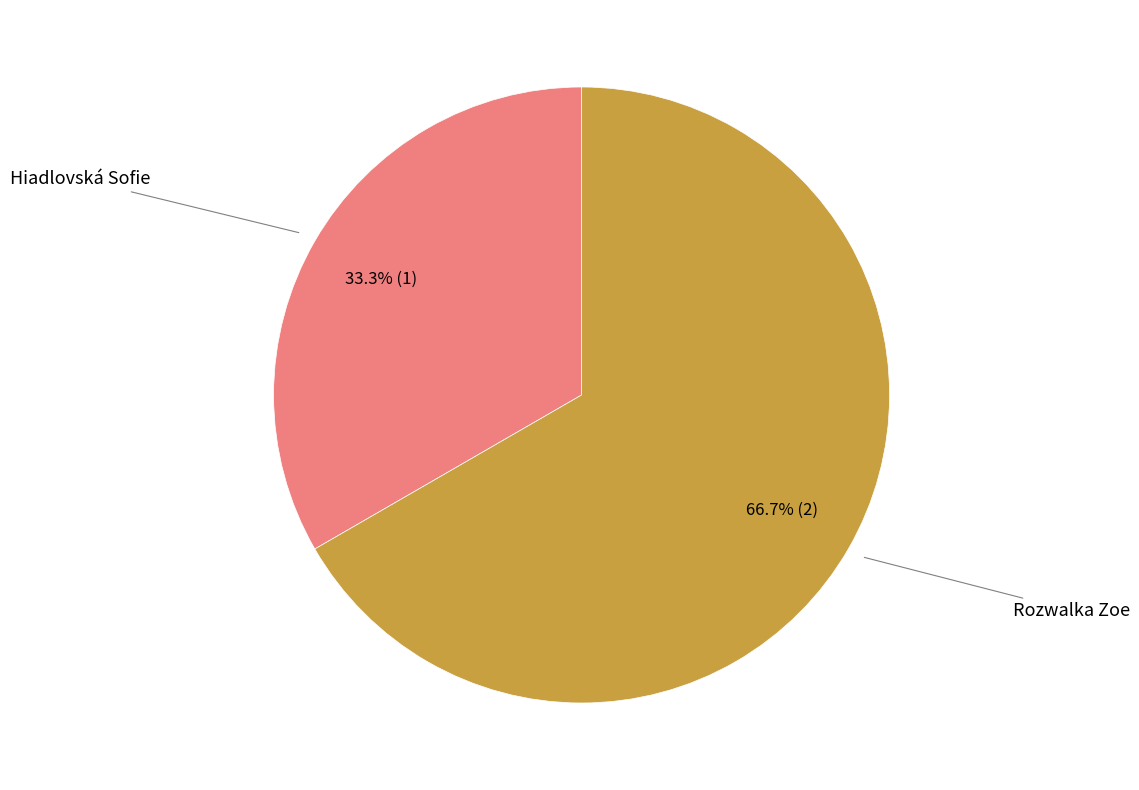

Does any single category account for the majority?

Yes